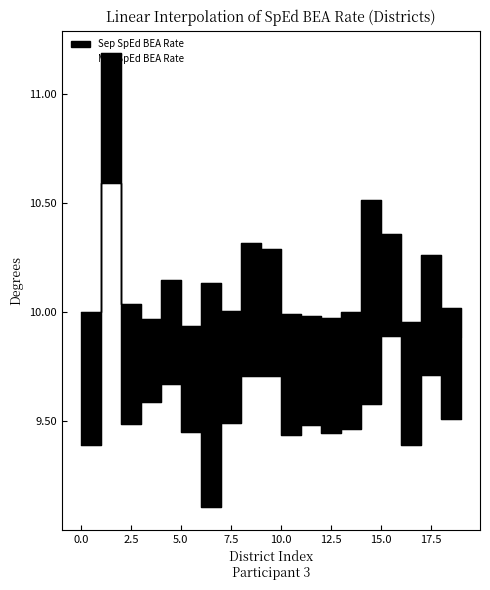

True or false: Sep SpEd BEA Rate and Mar SpEd BEA Rate intersect in this chart.

False